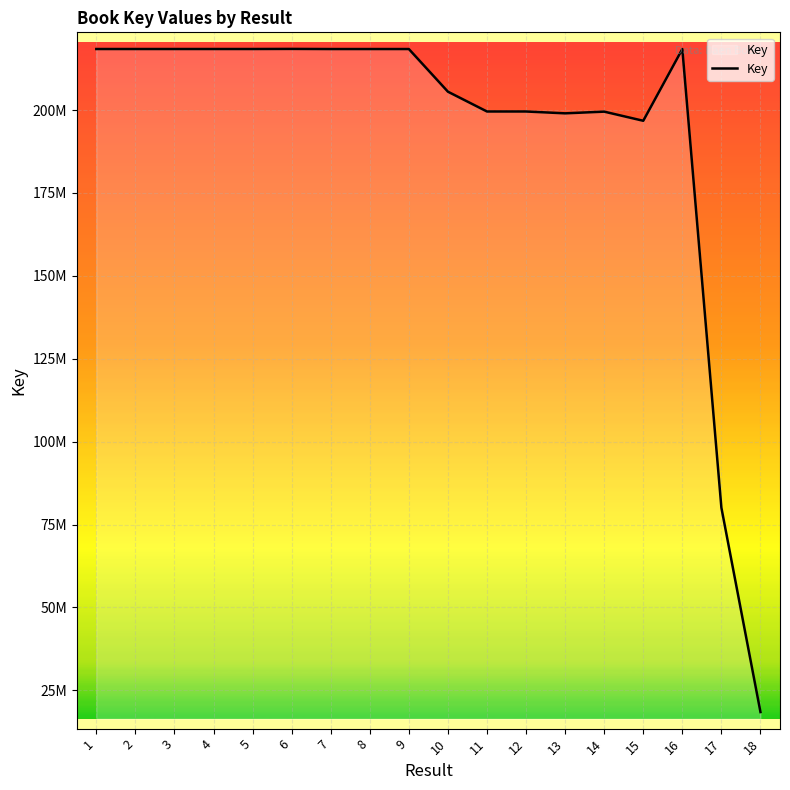

What is the change in value from 4 to 7?

-10354